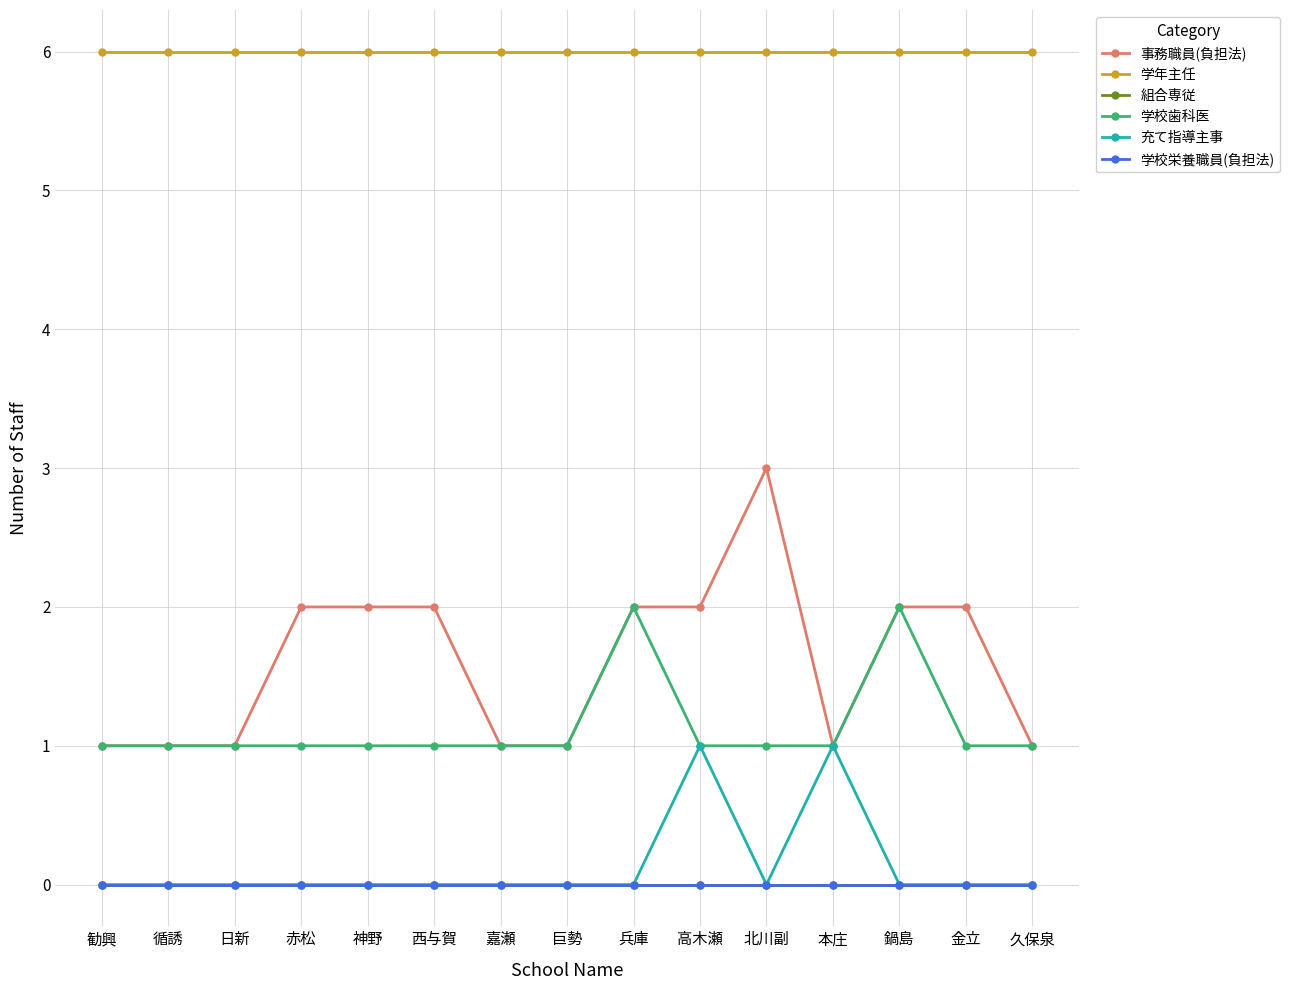

Does the chart have visible grid lines?

Yes